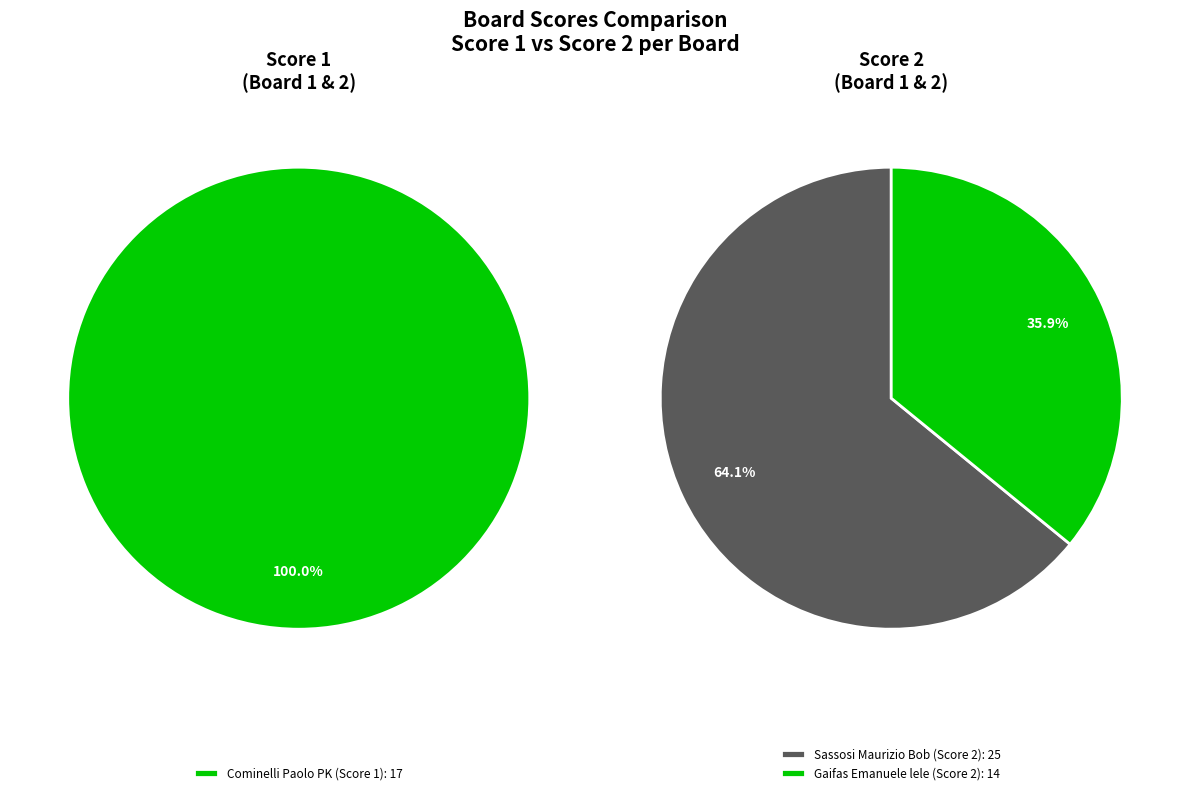

To the nearest percent, what is the difference between the Board 1 and Board 2 slice percentages?

100%